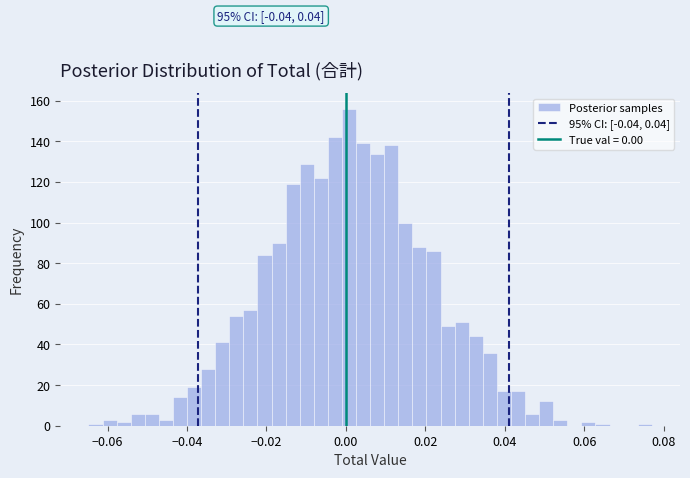

Read against the x-axis, roughly where is the centre of the tallest bar?

0.000